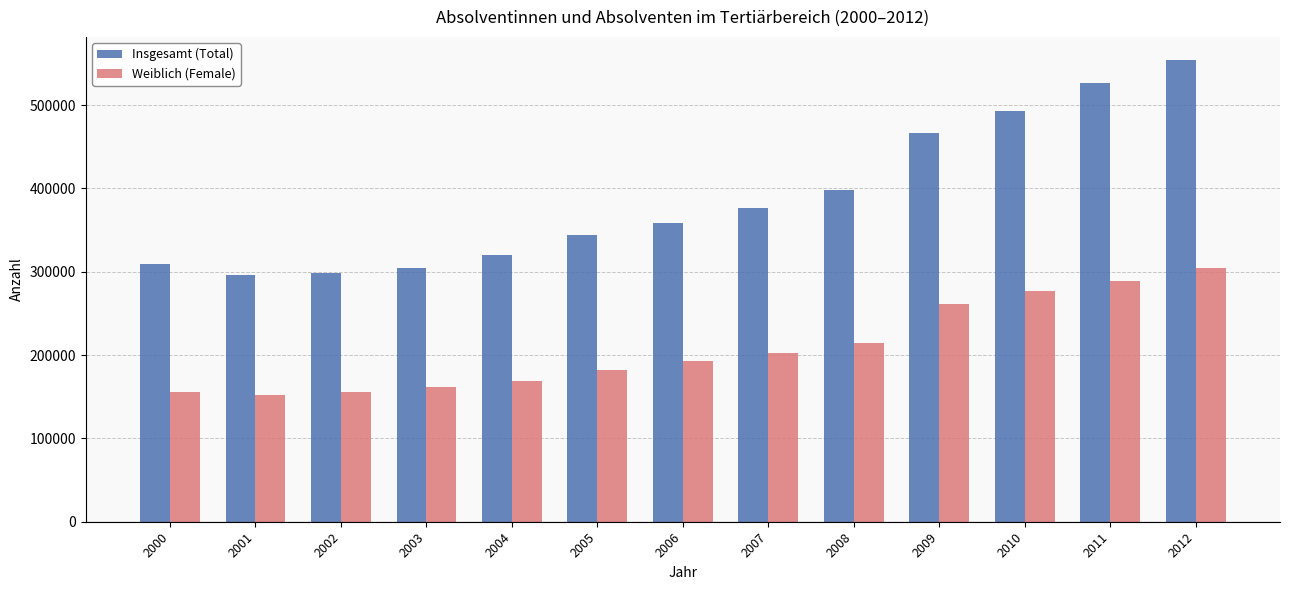

How many categories are shown in the chart?

13